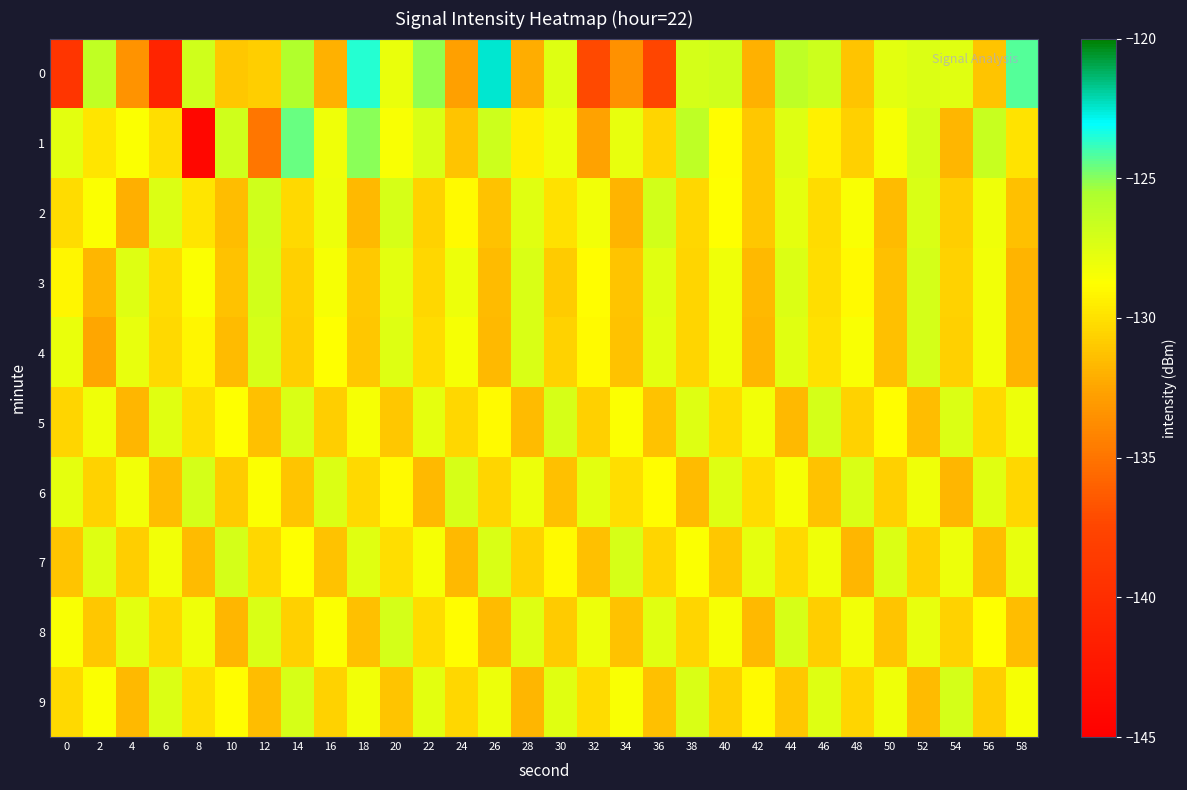

At which category does the chart reach its peak across all series?

26